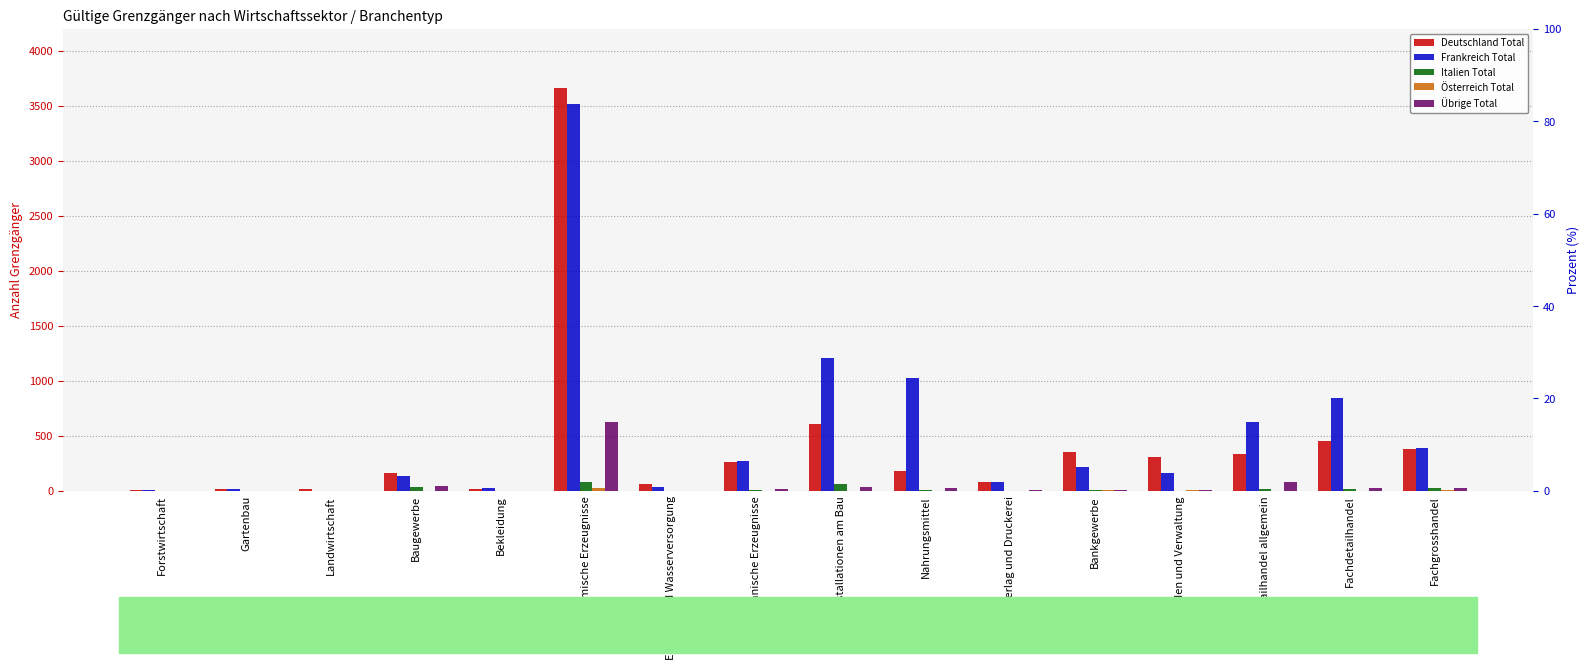

At which category is the sum across all series the highest?

Chemische Erzeugnisse